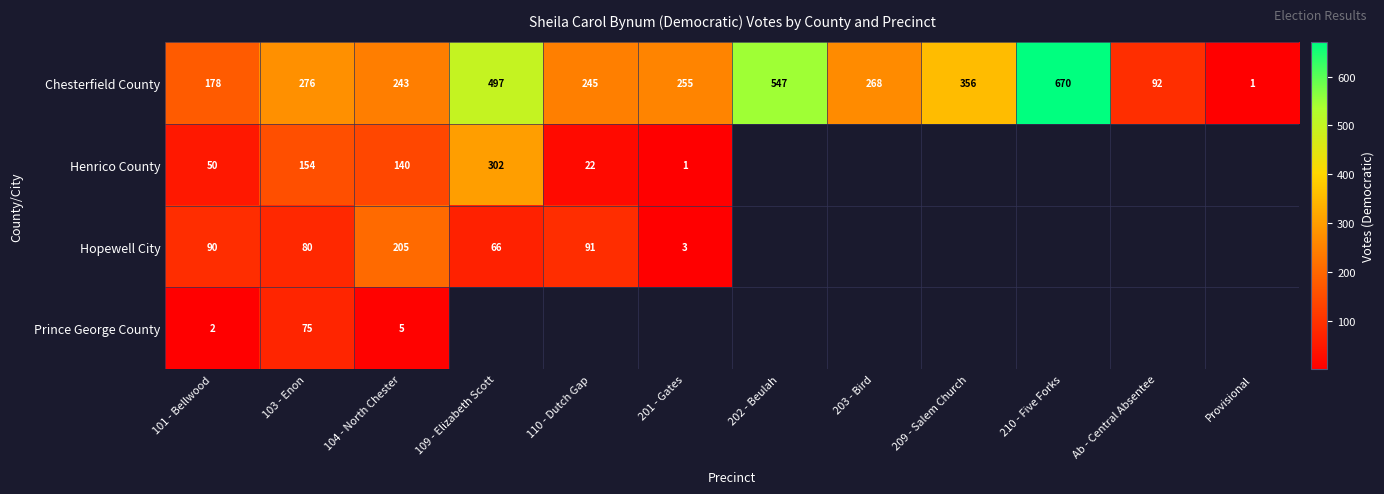

Is the value of Chesterfield County at 104 - North Chester greater than the value of Henrico County at 101 - Bellwood?

Yes